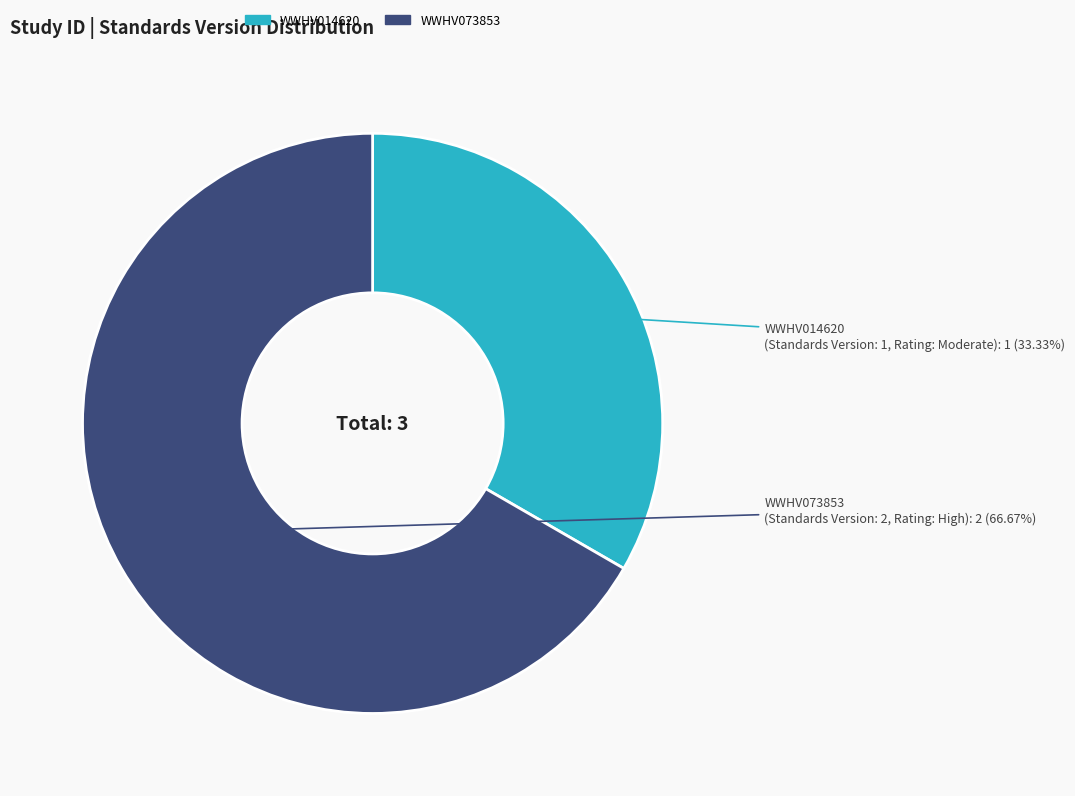

Which has a higher value, WWHV073853 or WWHV014620?

WWHV073853